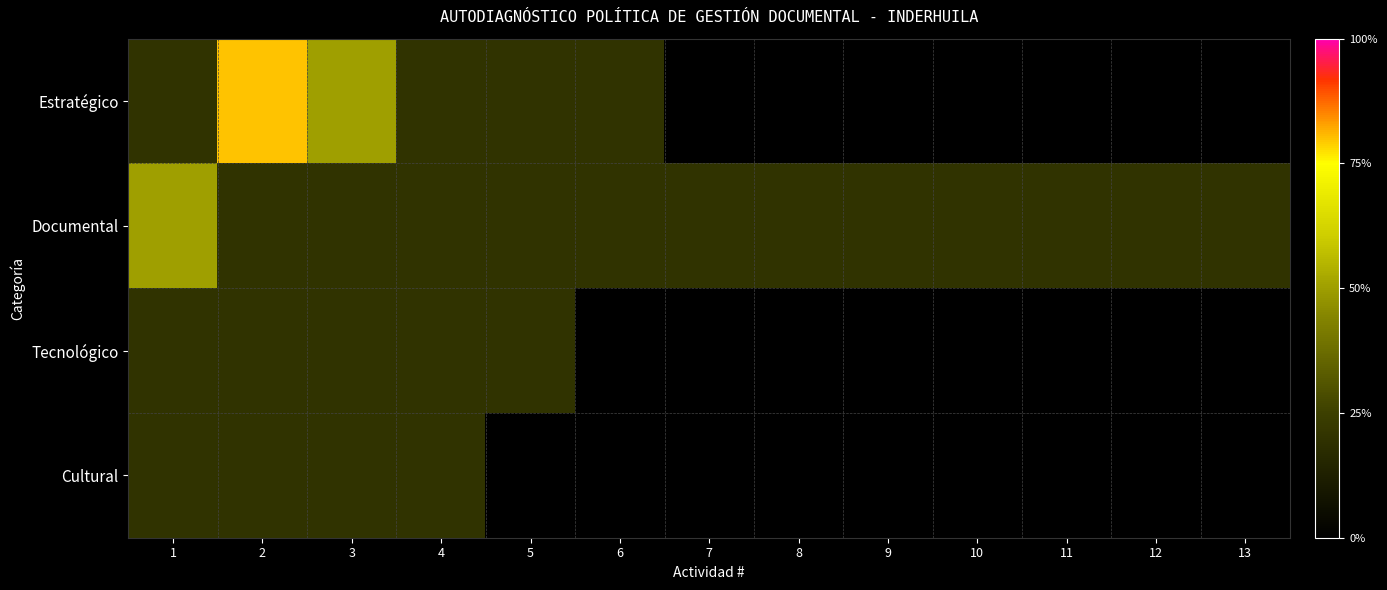

At how many categories does at least one series exceed 27?

3